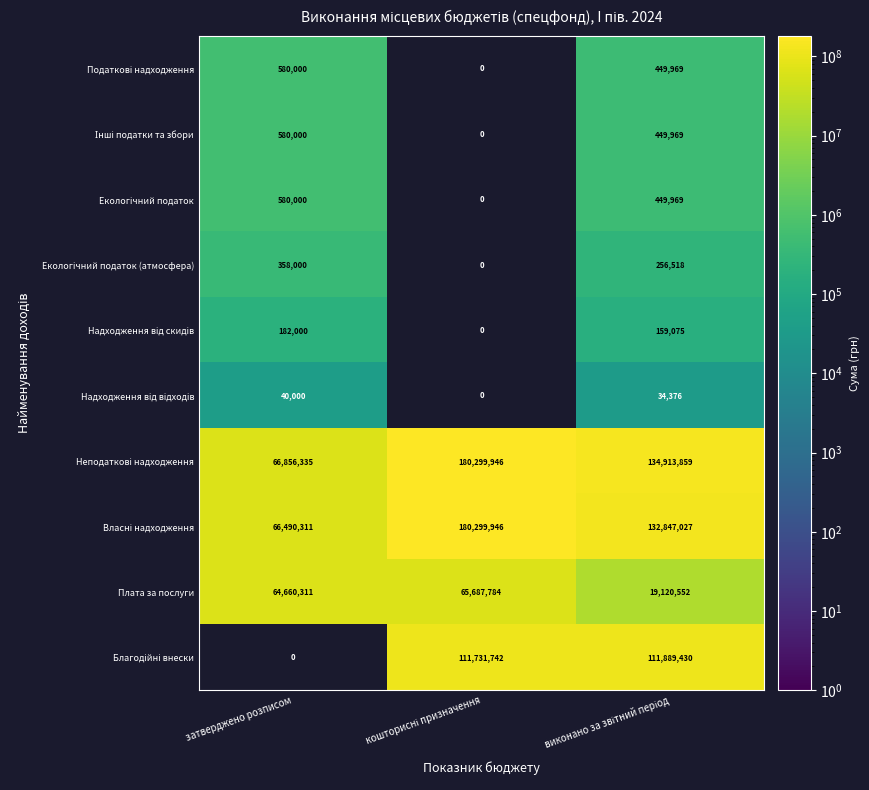

What is the greatest value displayed?

180299946.3